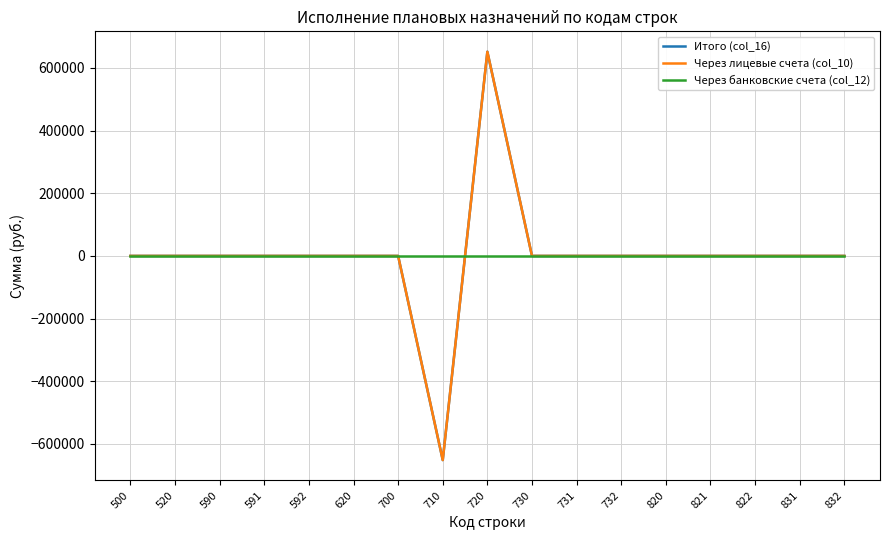

At 730, list the series in order from largest to smallest.

Итого (col_16), Через лицевые счета (col_10), Через банковские счета (col_12)